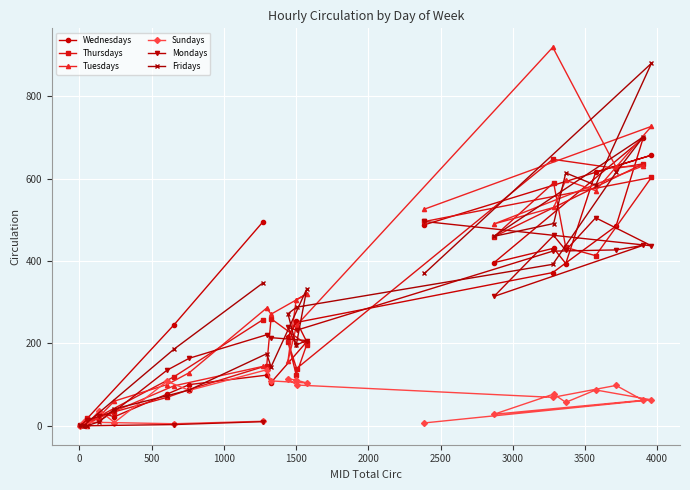

In Tuesdays, how many points are higher than both neighbors (excluding endpoints)?

6